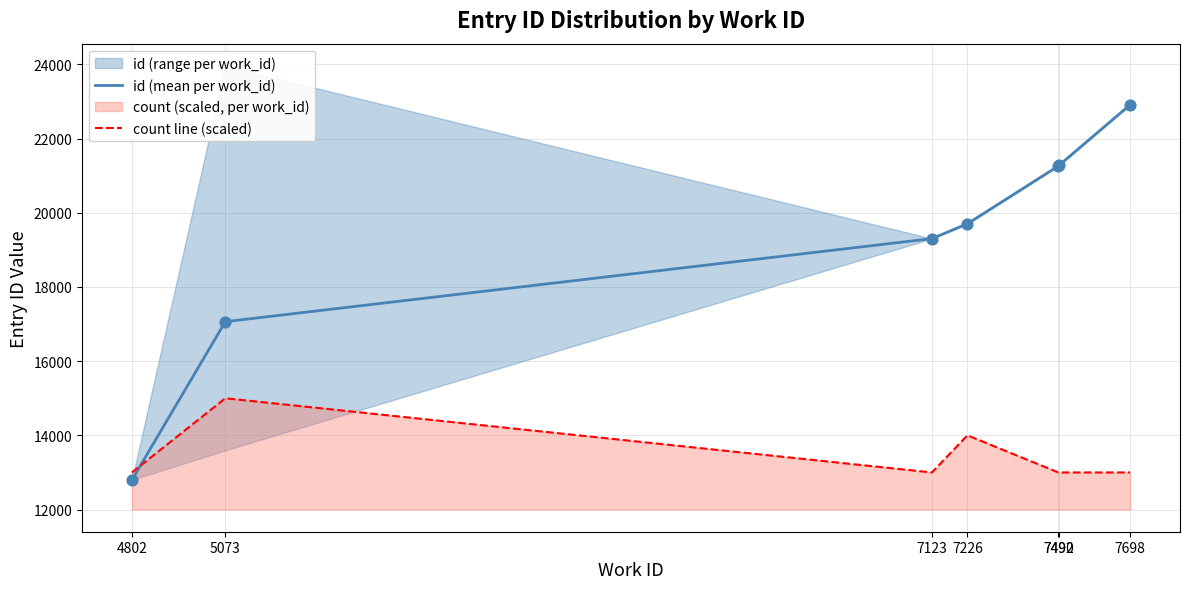

What is the total value across all series at 7490?

34262.0